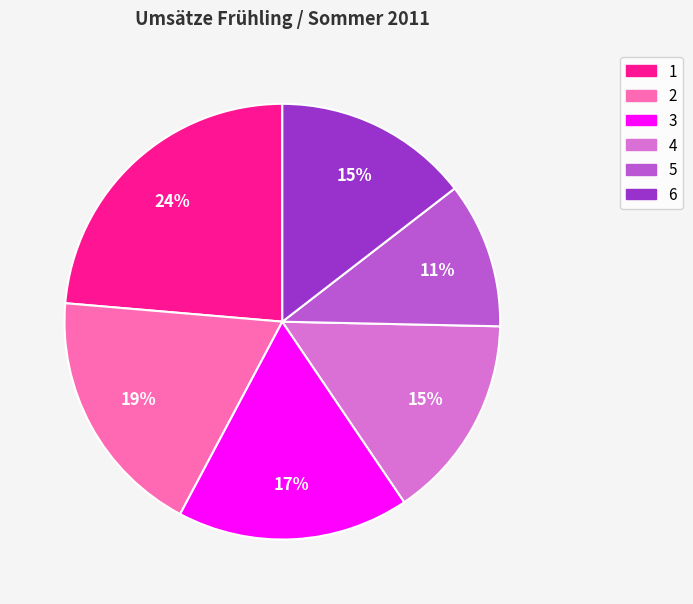

Combined, do 1 and 4 account for over 50%?

No